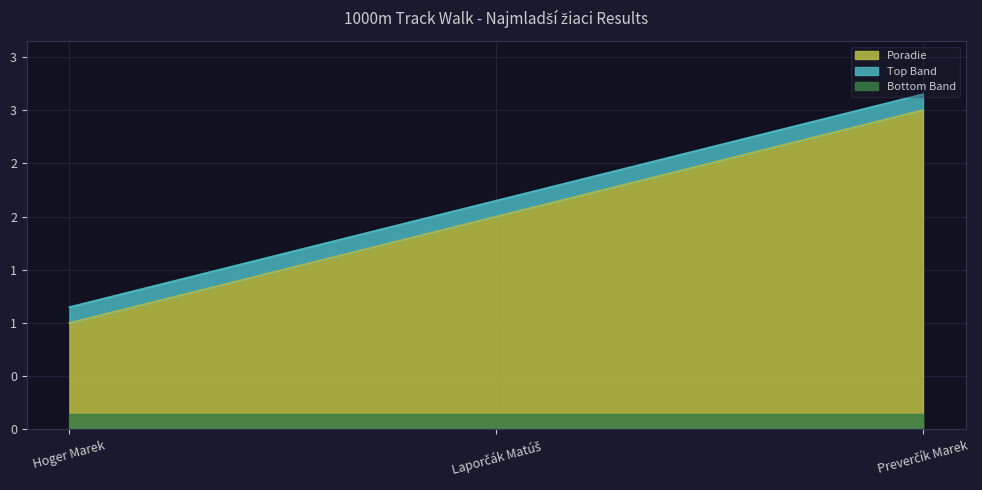

Reading left to right, what are all the values shown in this chart?

1	2	3